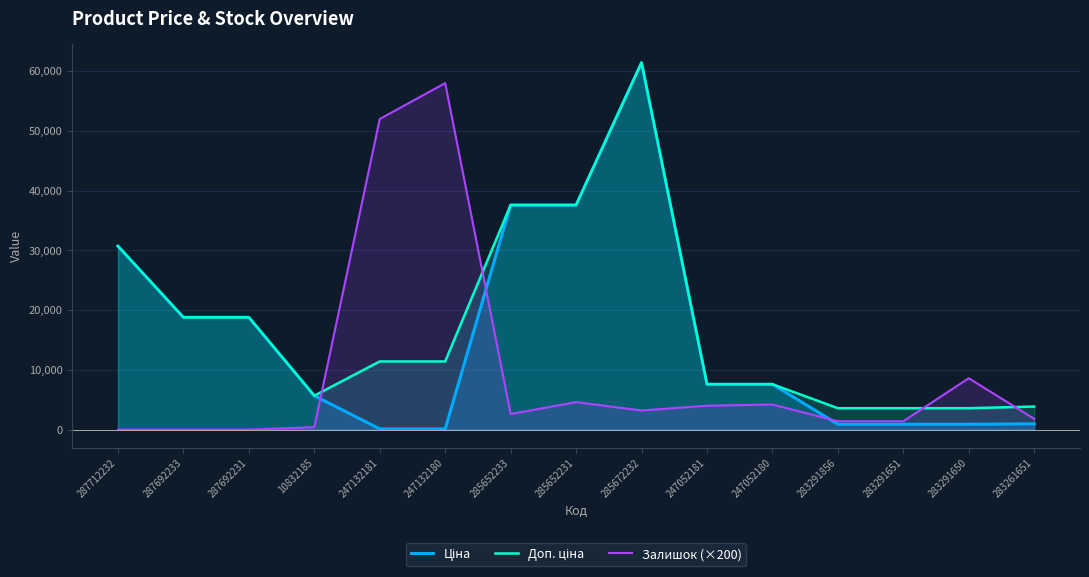

Where is the first local maximum for Доп. ціна?

285672232